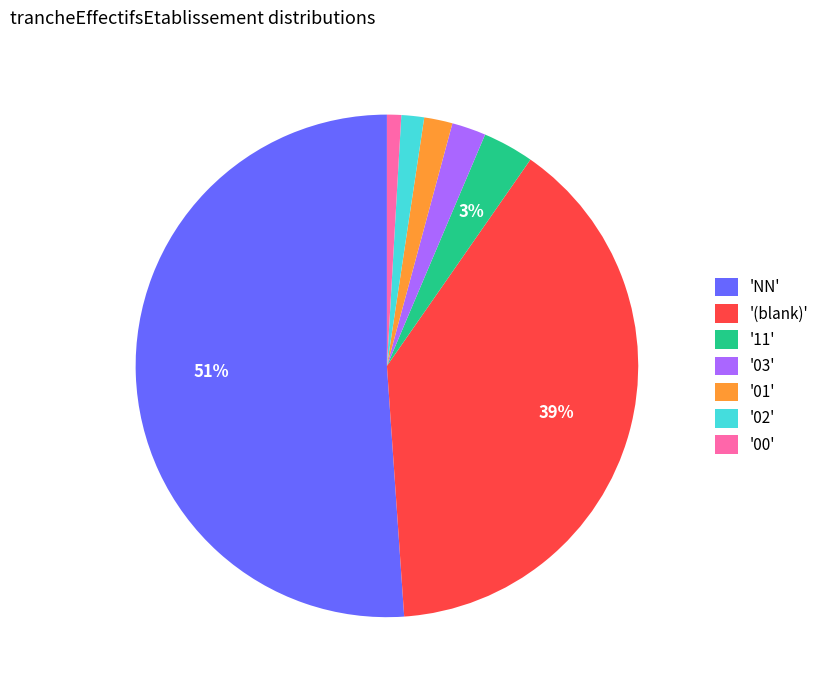

The '02' slice represents 1% of the pie. True or false?

True